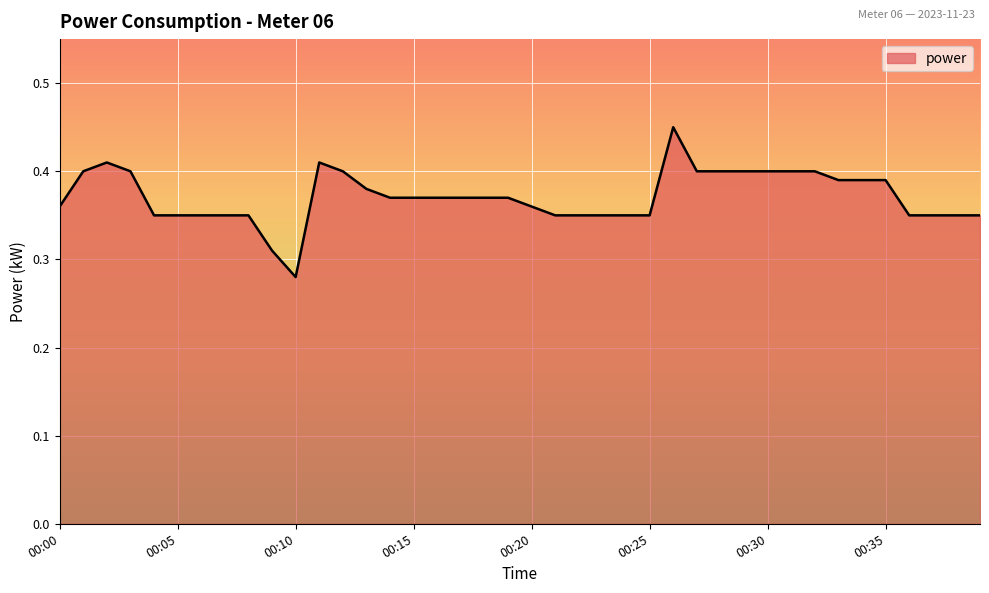

How many lines are shown in the chart?

1